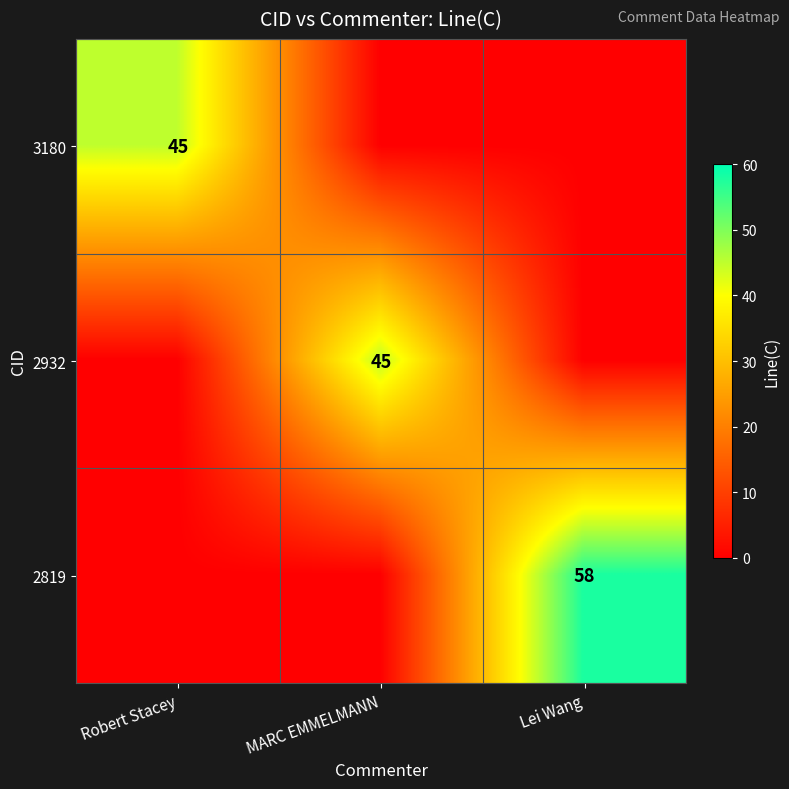

At how many categories does at least one series exceed 5?

3